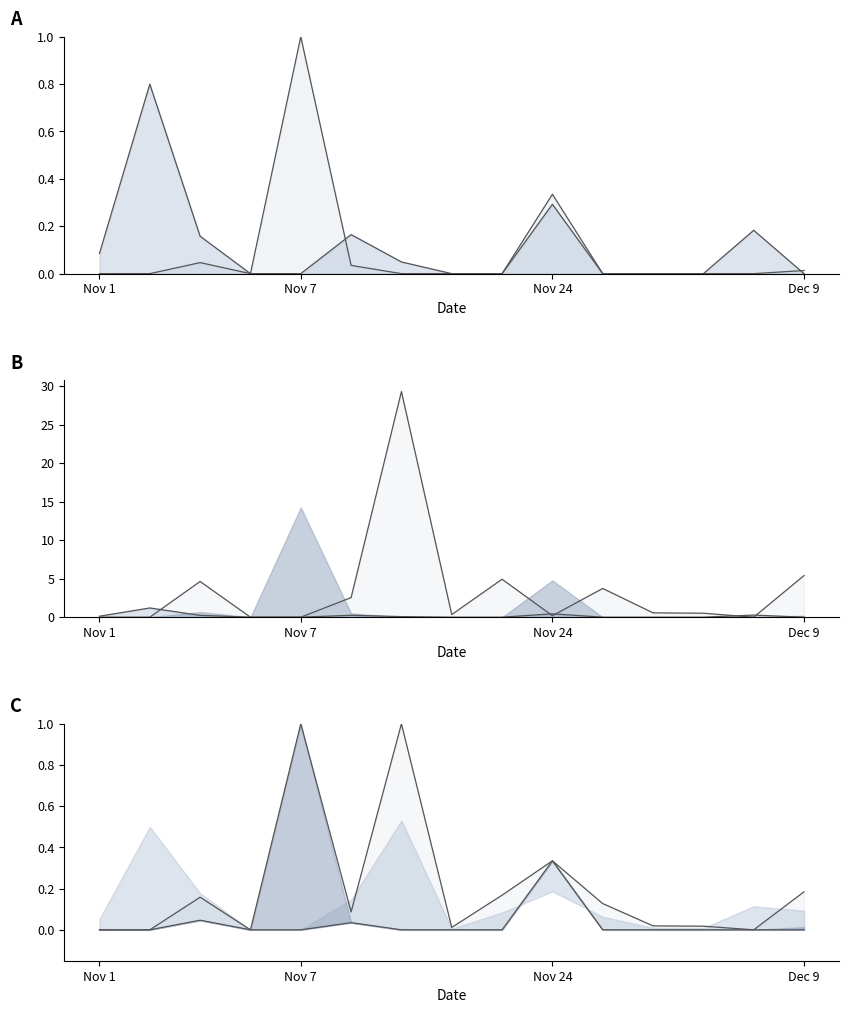

True or false: Total Harga (Fasilitas Kesehatan) has a value of 0.0 at 2021-12-01.

True